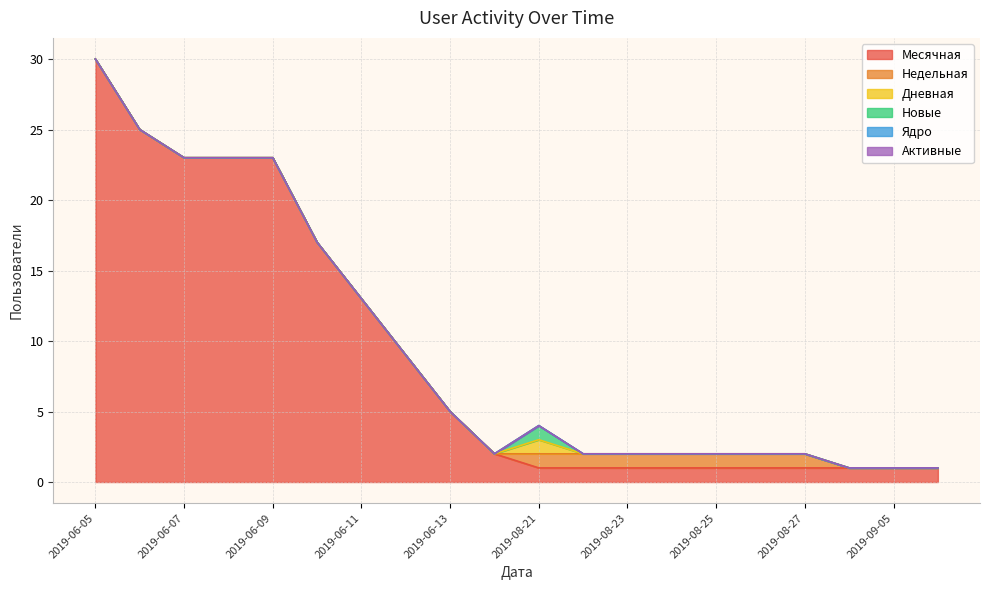

List the series in order of their peak value, lowest first.

Ядро, Активные, Недельная, Дневная, Новые, Месячная